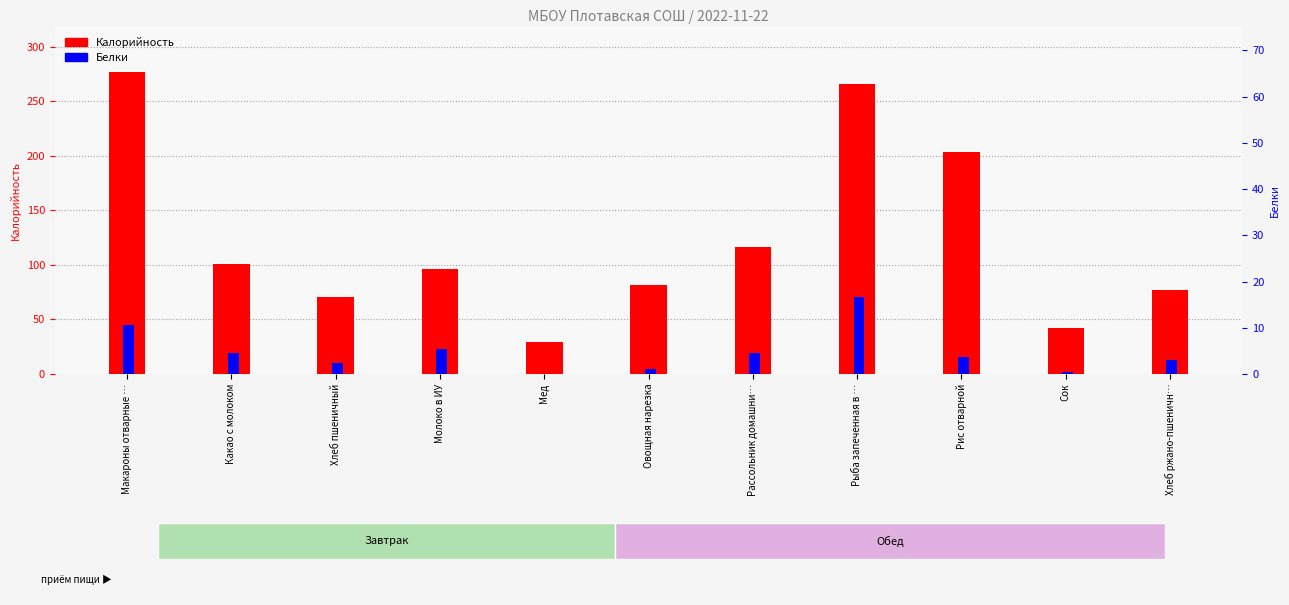

At which category does the chart reach its peak across all series?

Макароны отварные …